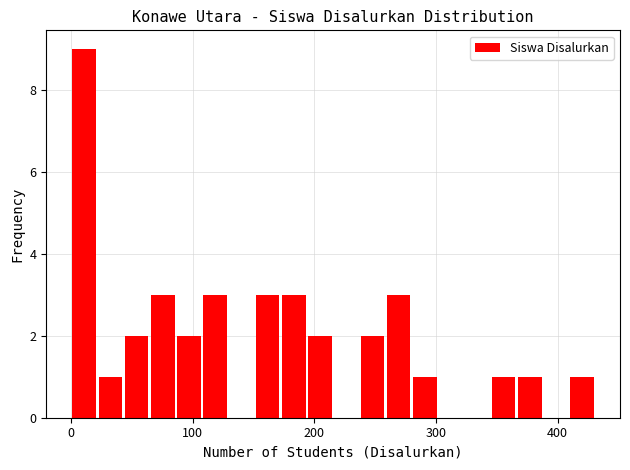

Around what value on the x-axis is the tallest bar? Give the approximate position of its centre, as read against the axis.

10